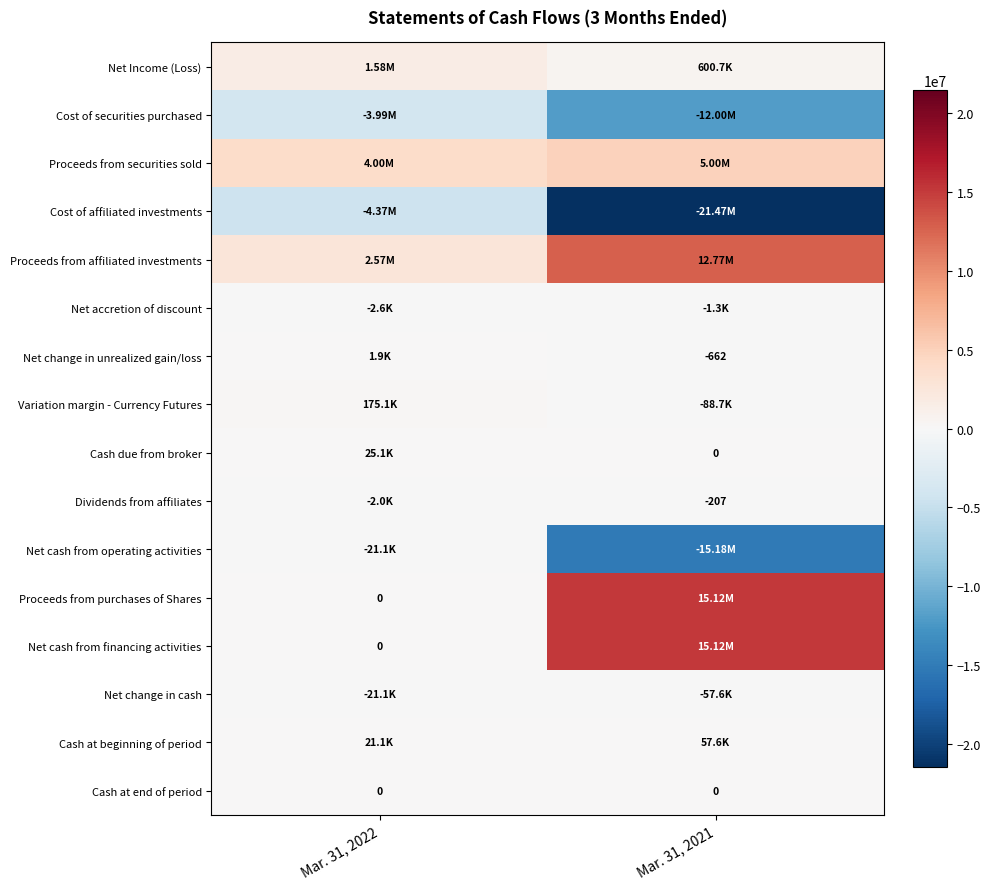

What is the sum of all Proceeds from securities sold values?

9000000